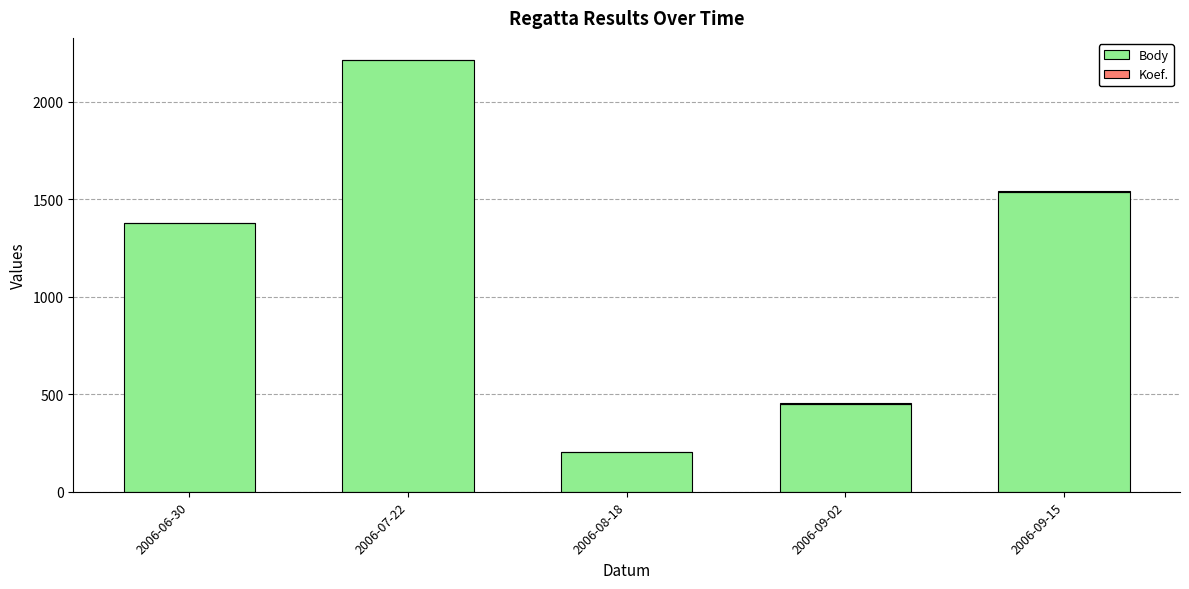

Are the bars grouped side by side (vs. stacked)?

No